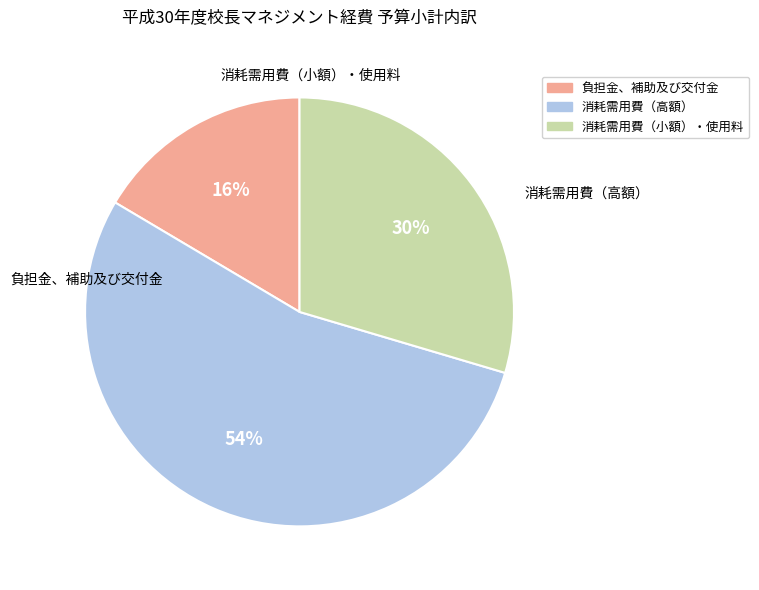

Is there any slice that represents more than half of the pie?

Yes